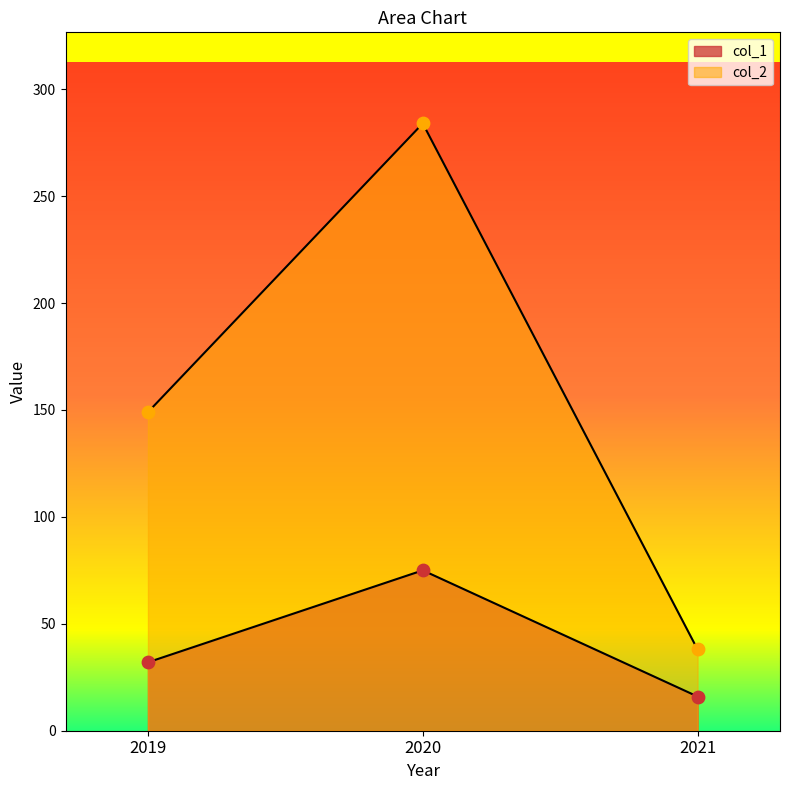

What are all the series names shown in the legend?

col_1, col_2